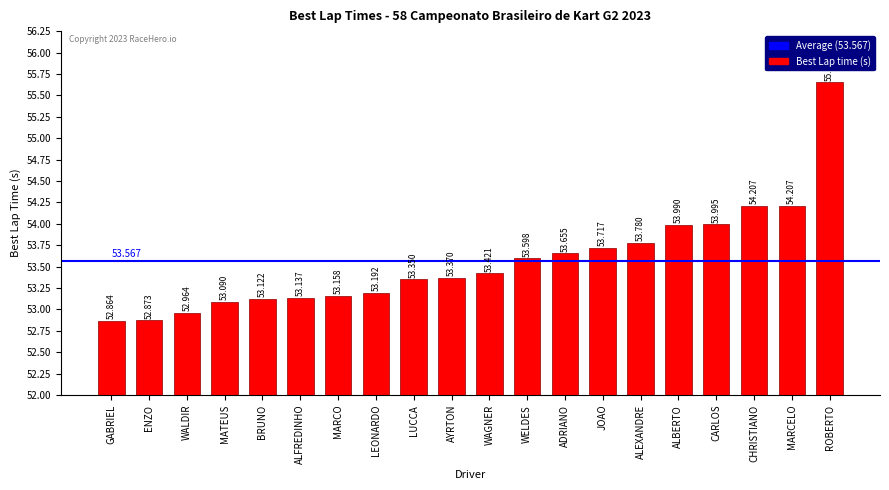

Between MARCO and CARLOS, which is larger?

CARLOS